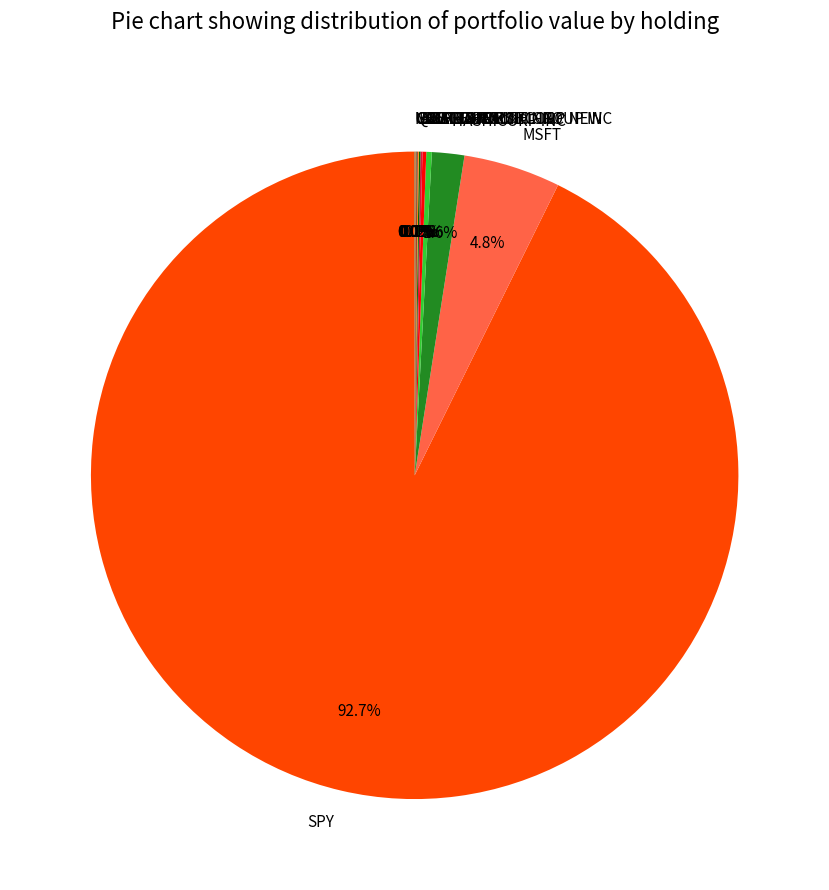

What is the majority slice?

SPY